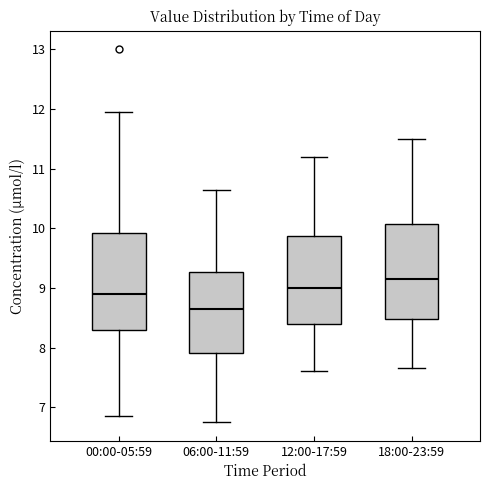

Reading left to right, read every box against the y-axis: the position of its median line, the range the box covers, and the ends of its whiskers. The values are not printed on the chart, so give them approximately, as read against the axis.

00:00-05:59: median 8.9, box 8.3 to 9.9, whiskers 6.9 to 12.0
06:00-11:59: median 8.6, box 7.9 to 9.3, whiskers 6.8 to 10.7
12:00-17:59: median 9.0, box 8.4 to 9.9, whiskers 7.6 to 11.2
18:00-23:59: median 9.2, box 8.5 to 10.1, whiskers 7.7 to 11.5